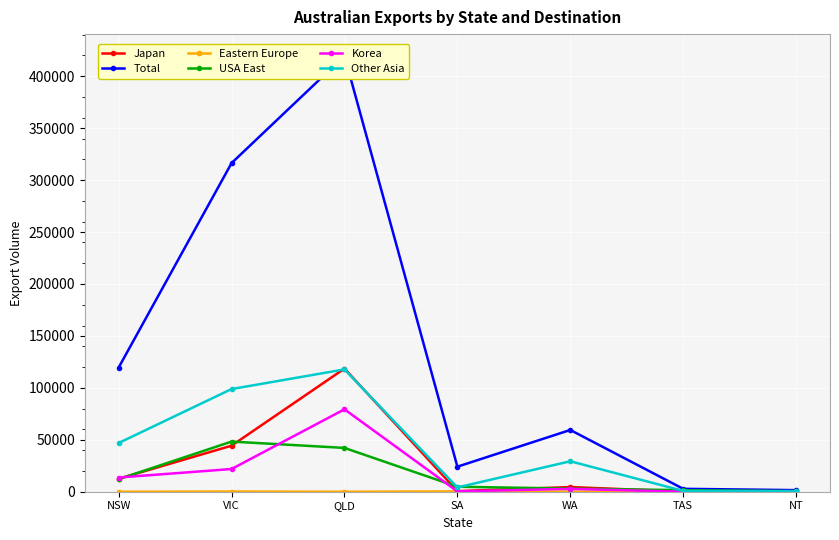

At how many categories does at least one series exceed 309229?

2